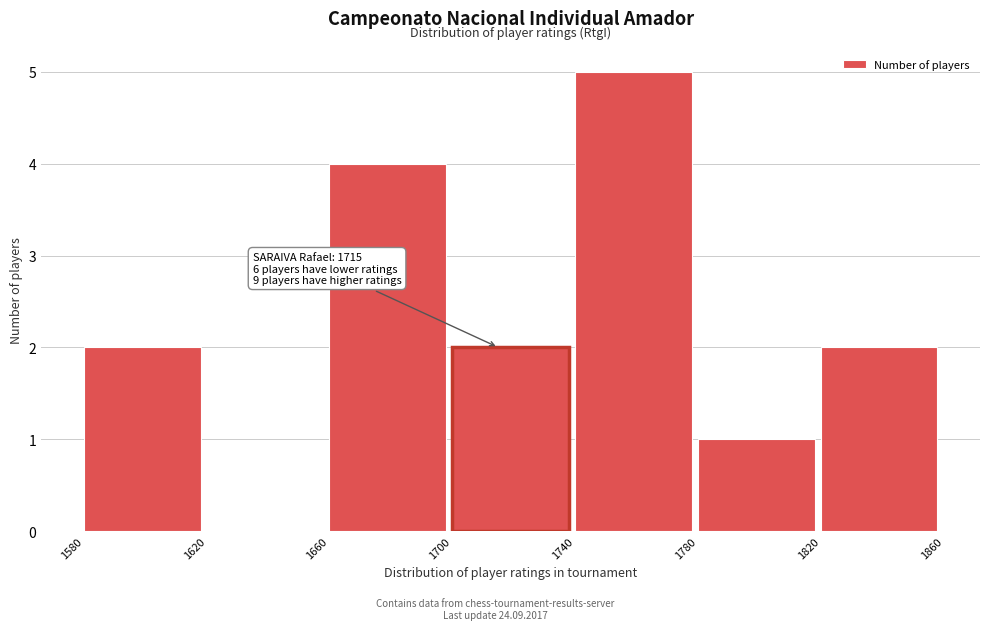

Which range on the x-axis has the tallest bar?

1740 to 1780